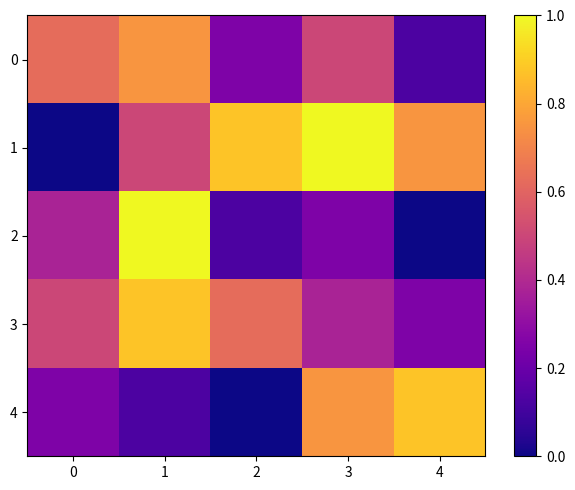

Count the number of data series in this chart.

5